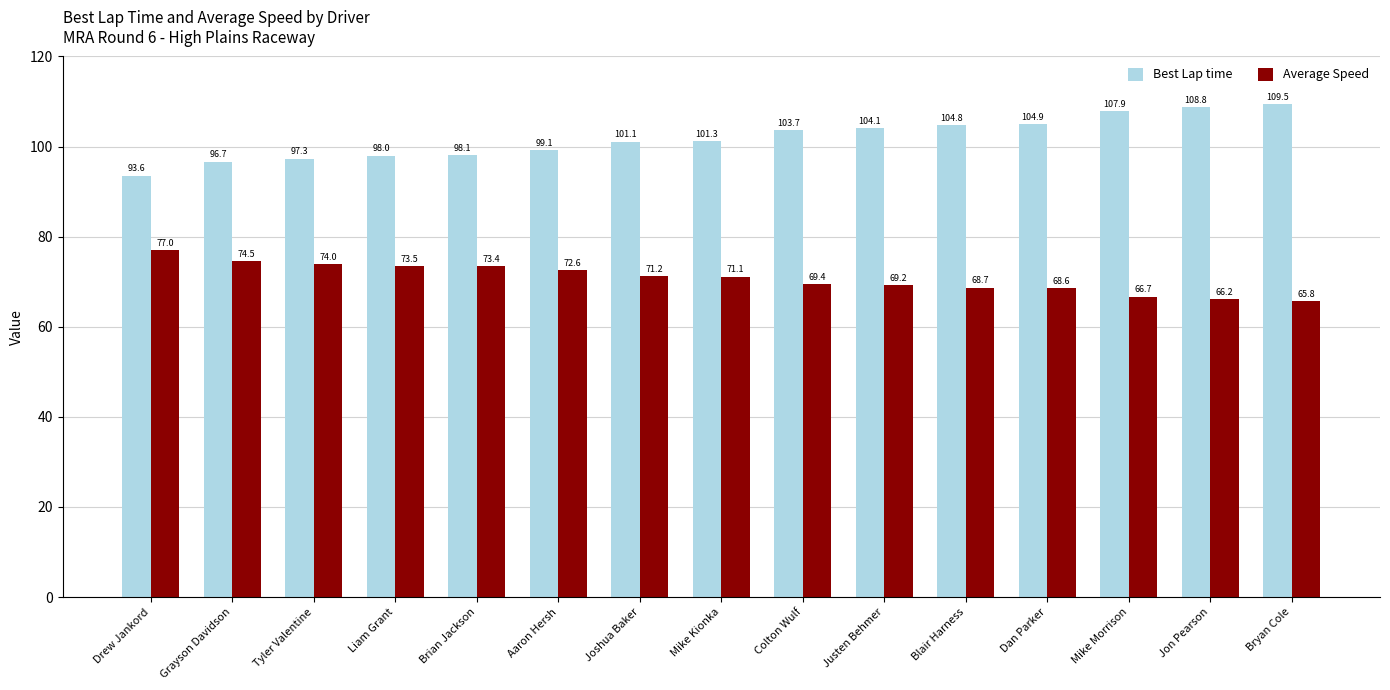

True or false: Average Speed has a value of 18.5 at Brian Jackson.

False